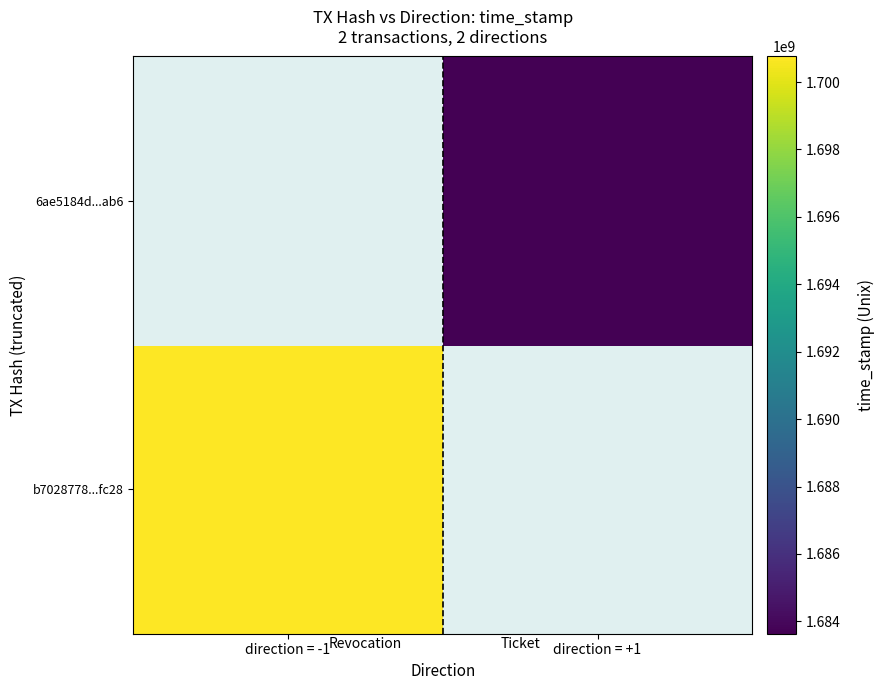

At how many categories does at least one series exceed 1689647190?

1